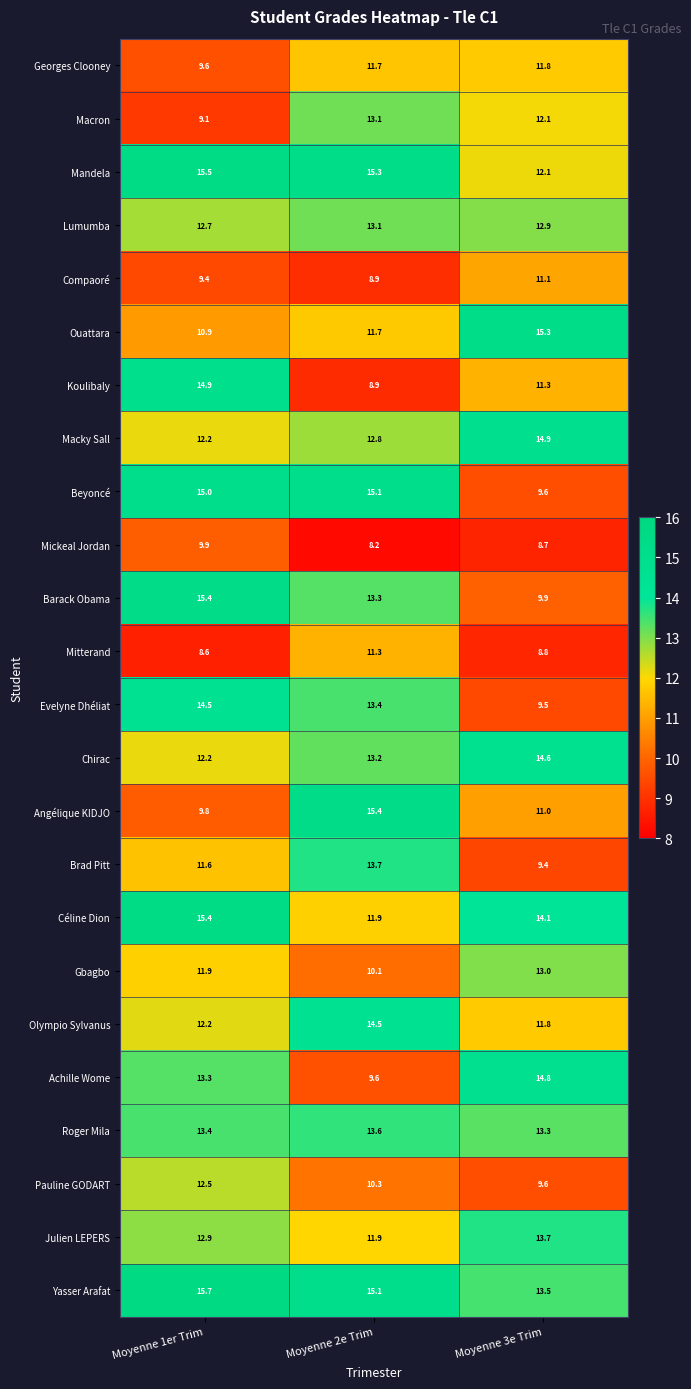

The Macky Sall series shows 3.4 at Moyenne 1er Trim. True or false?

False